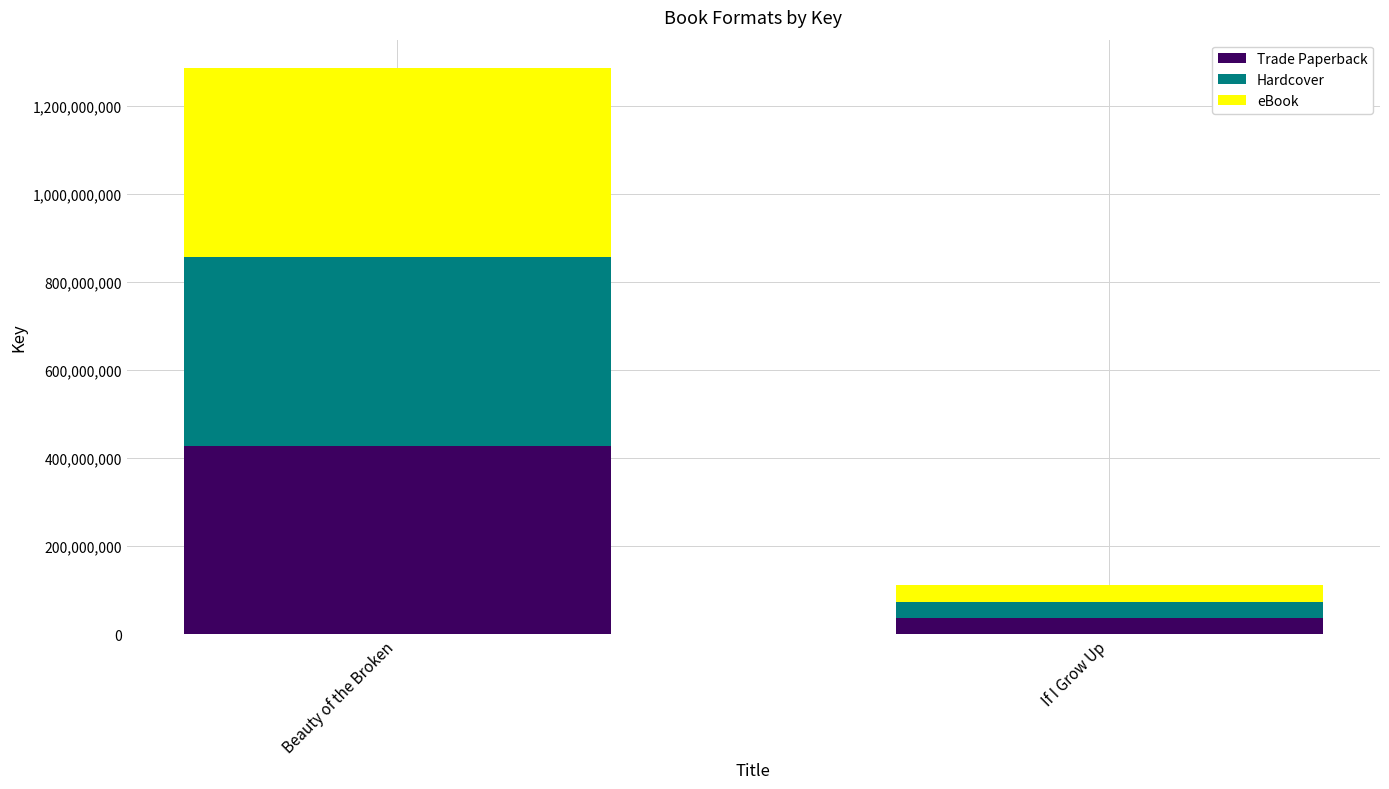

At which label does Trade Paperback reach its minimum?

If I Grow Up